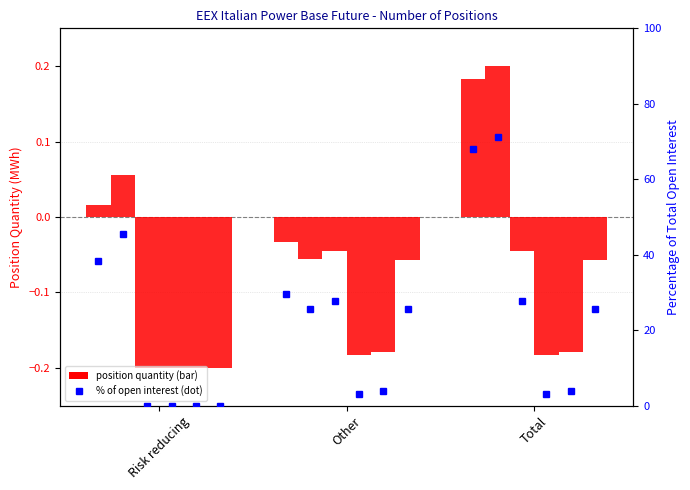

What is the minimum value shown in the chart?

-0.2